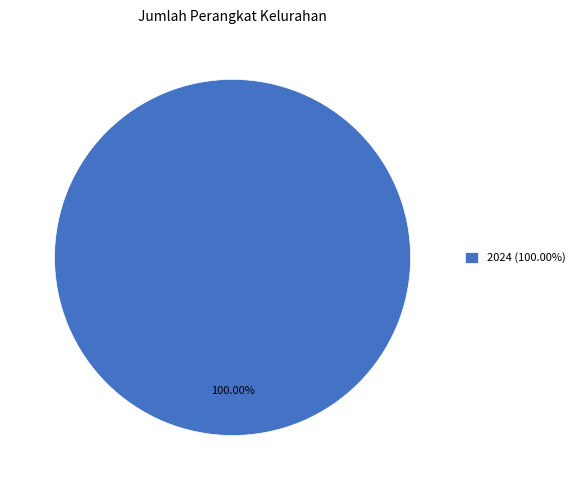

Rank the categories by value from lowest to highest.

2024 (100.00%)